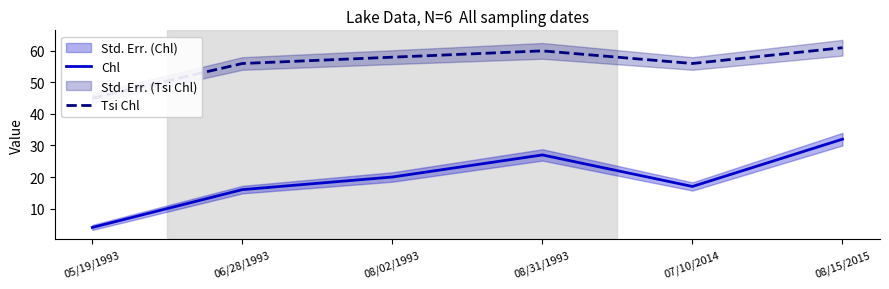

What is the approximate value of Chl at 06/28/1993?

16